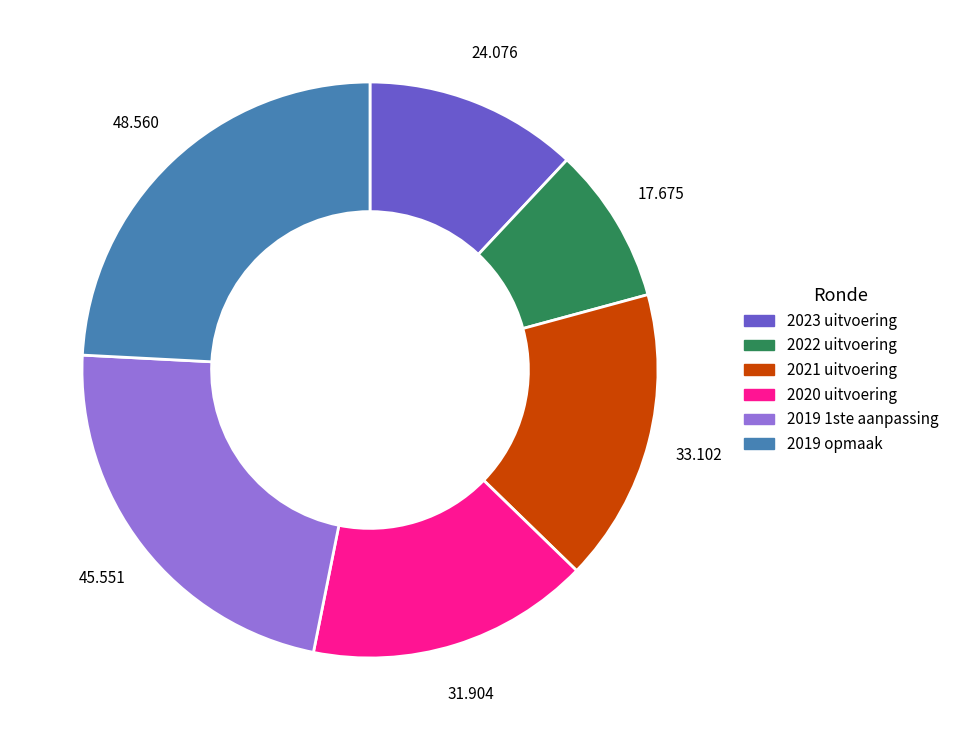

Do 2021 uitvoering and 2022 uitvoering together represent more than half of the pie?

No